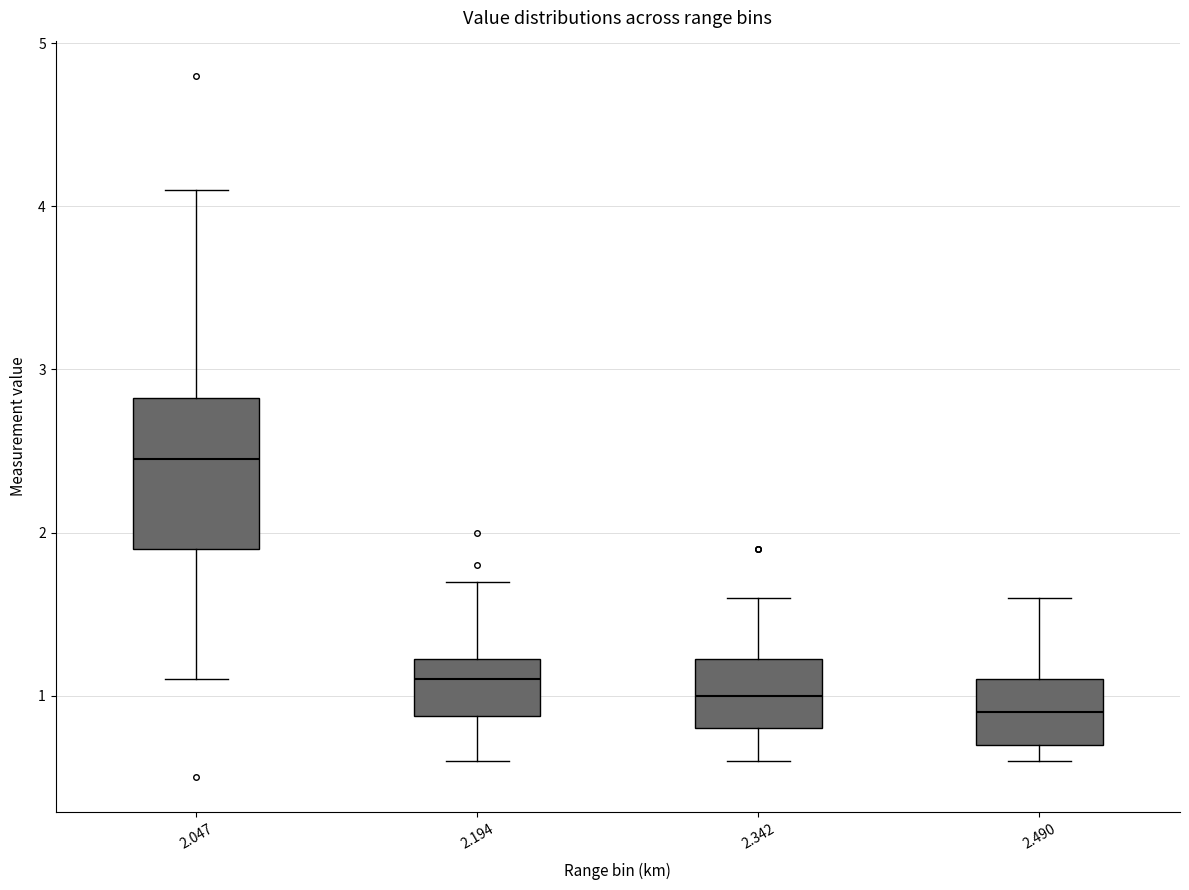

Reading left to right, transcribe this box plot: for each box, give where its median line is, the range the box spans, and where its two whiskers end, as read against the y-axis. The values are not printed on the chart, so give them approximately, as read against the axis.

2.047: median 2.5, box 1.9 to 2.8, whiskers 1.1 to 4.1
2.194: median 1.1, box 0.9 to 1.2, whiskers 0.6 to 1.7
2.342: median 1.0, box 0.8 to 1.2, whiskers 0.6 to 1.6
2.490: median 0.9, box 0.7 to 1.1, whiskers 0.6 to 1.6